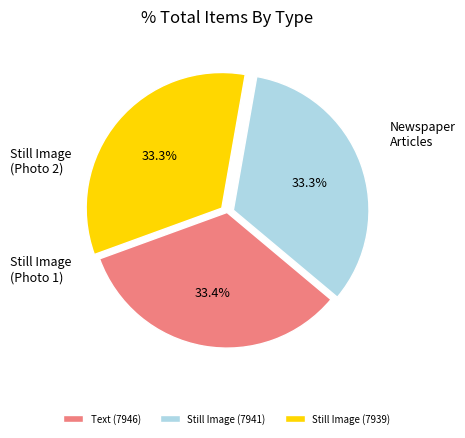

Combined, do Still Image (7939) and Text (7946) account for over 50%?

Yes